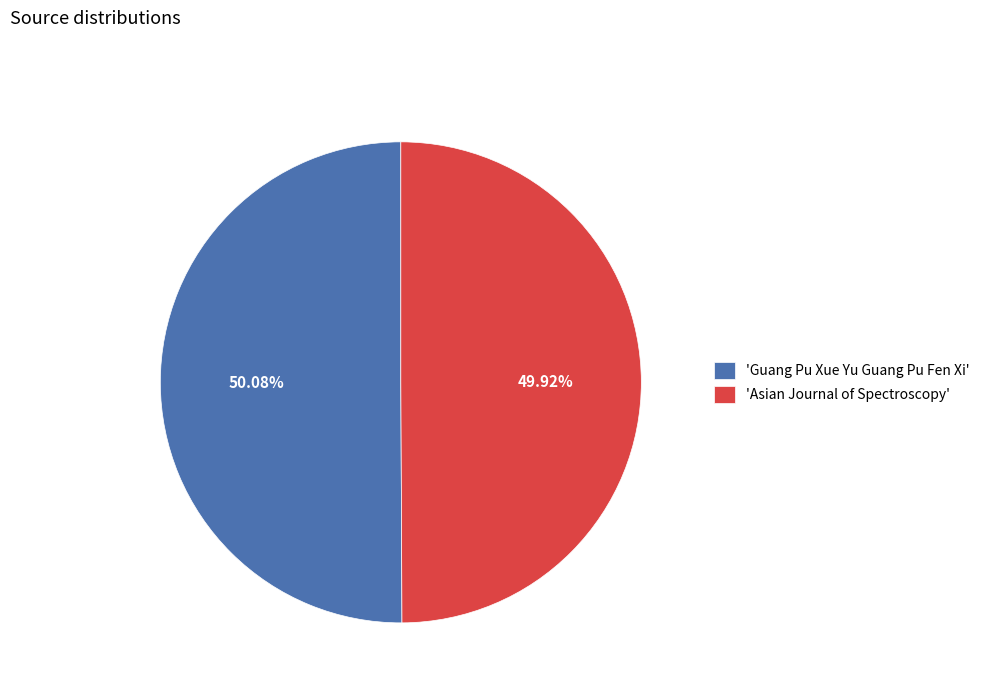

Is there any slice that represents more than half of the pie?

Yes